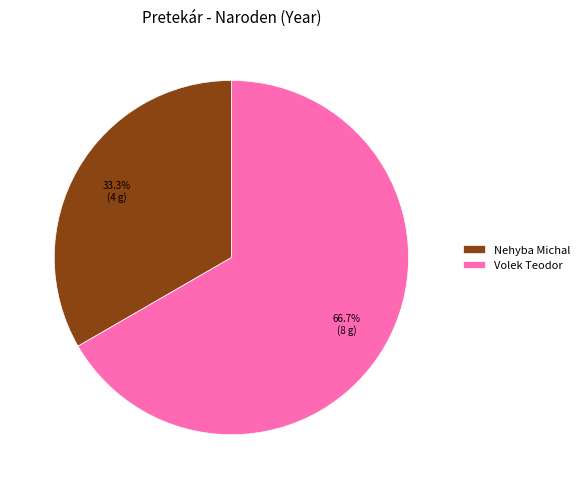

Between Nehyba Michal and Volek Teodor, which is larger?

Volek Teodor